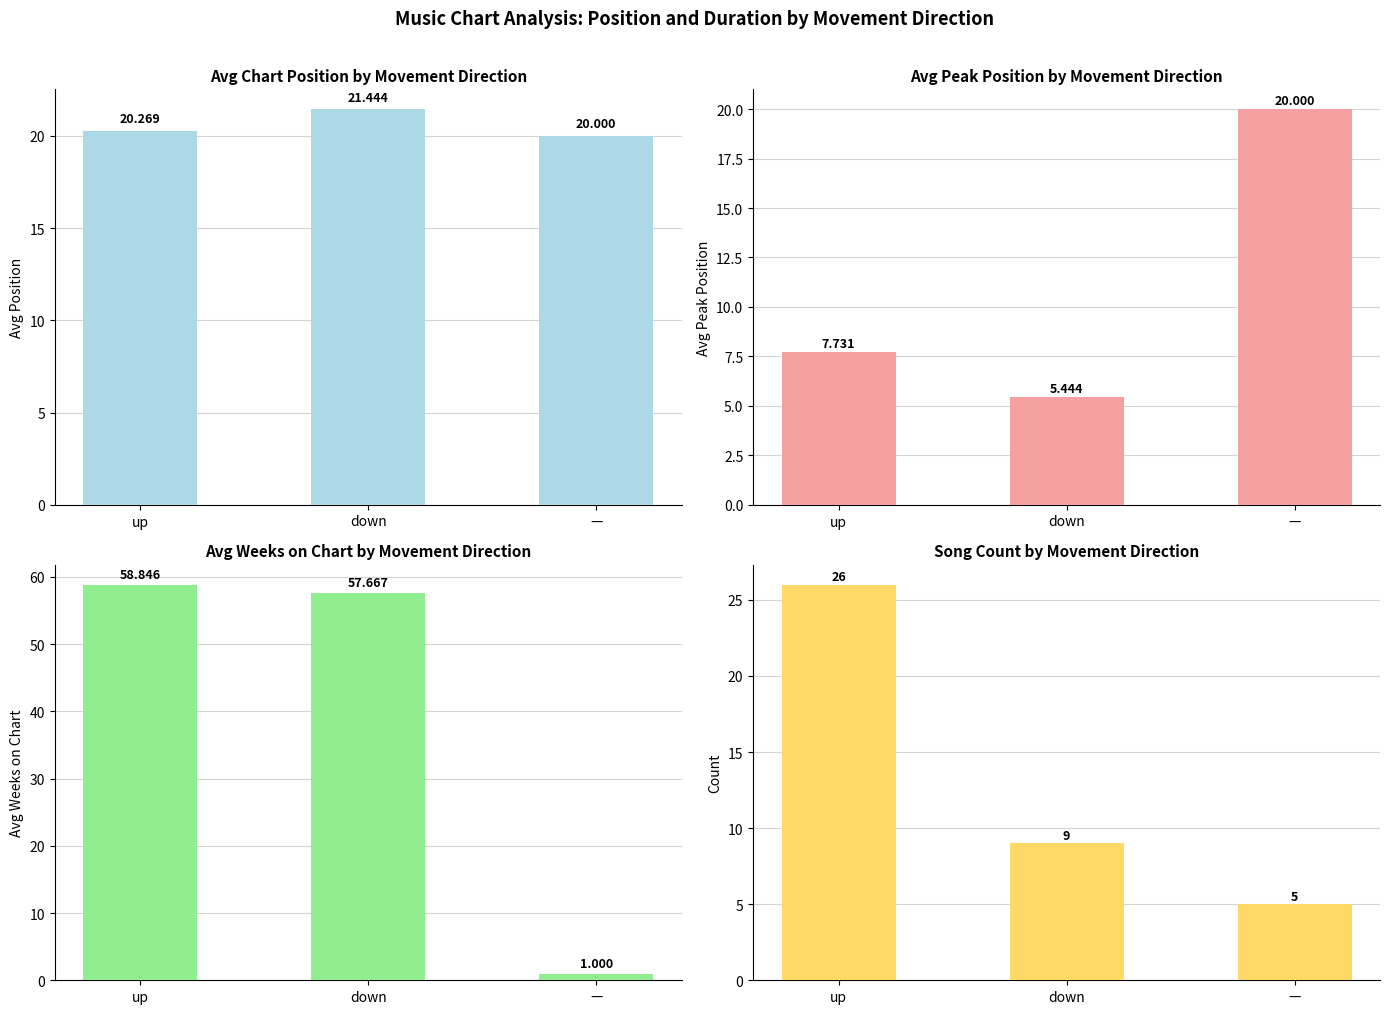

What is the minimum value for Avg Peak Position?

5.4